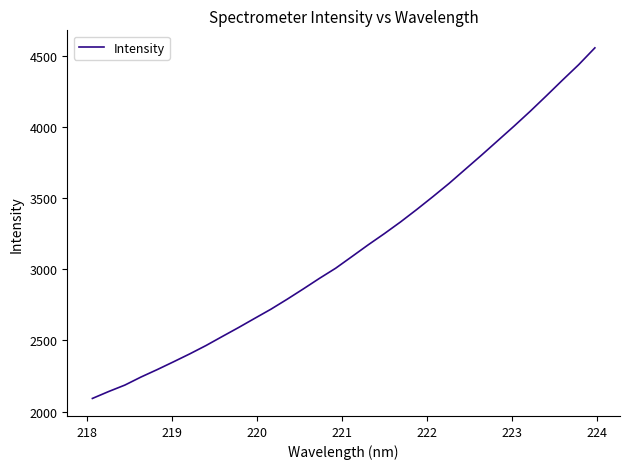

What is the greatest value displayed?

4557.0